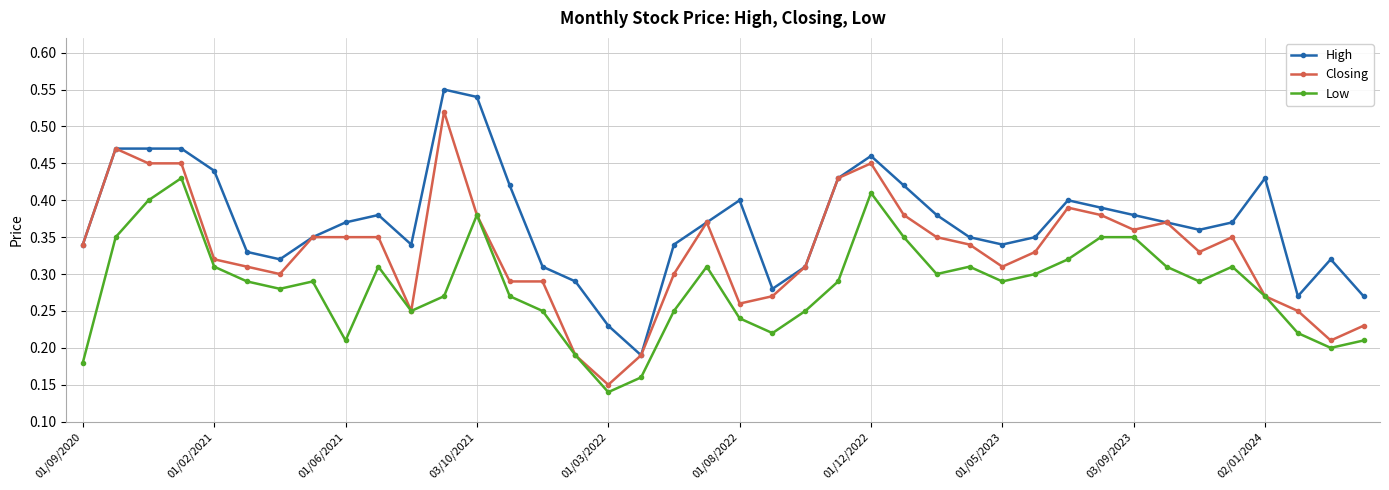

Which series has the largest total across all categories?

High